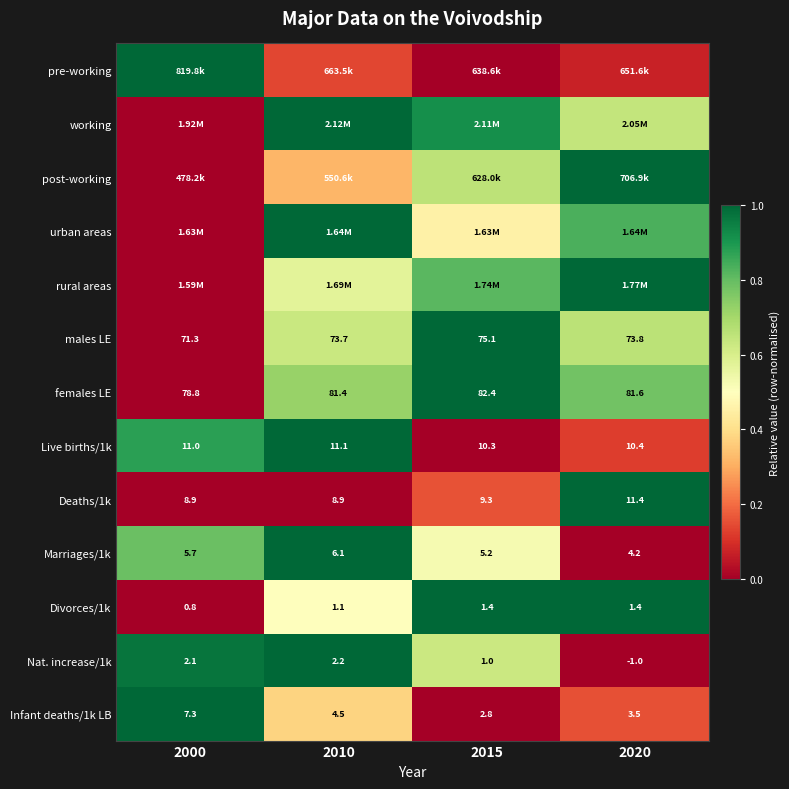

Is the value of females LE at 2010 greater than the value of Infant deaths/1k LB at 2020?

Yes